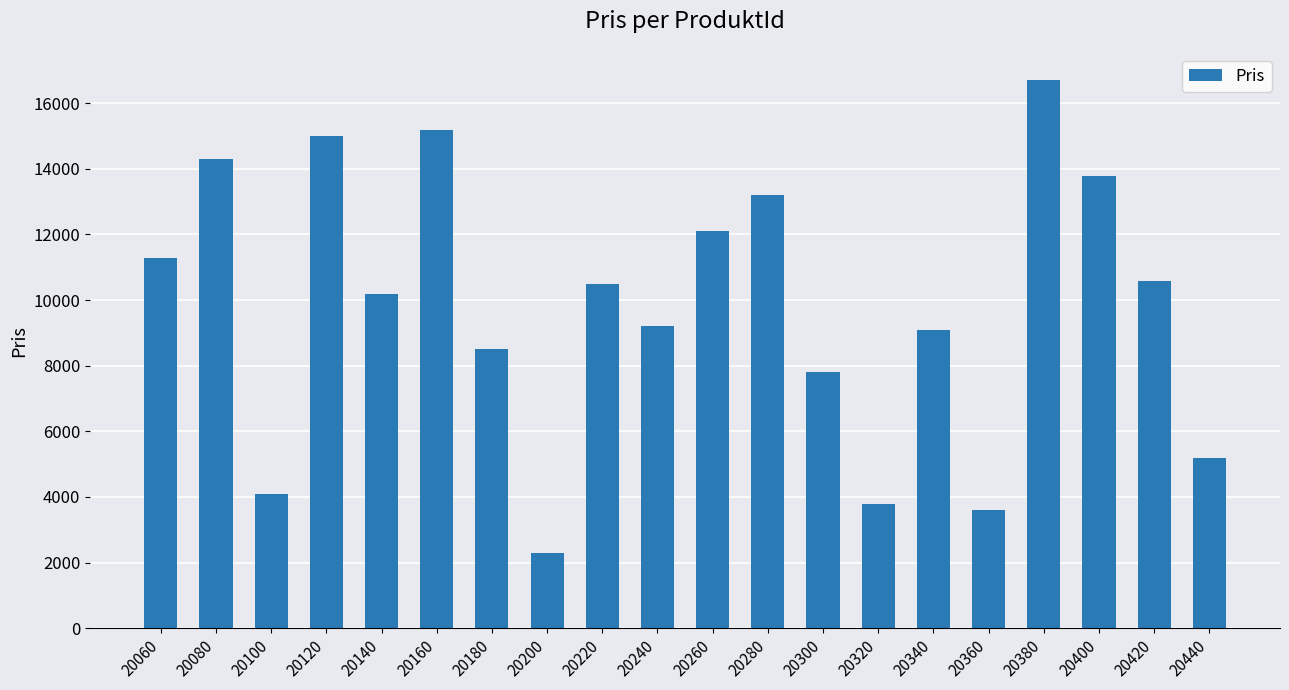

At which category does the chart reach its peak across all series?

20380